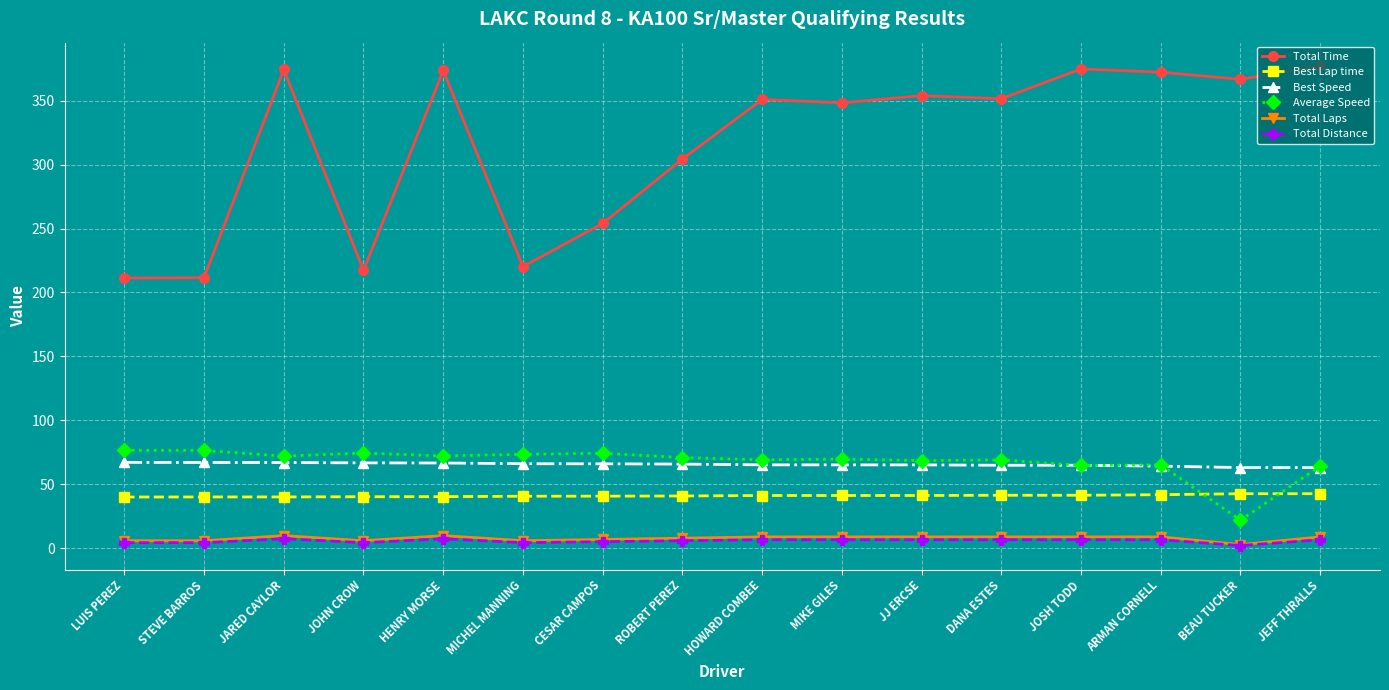

What is the difference between the Best Speed values at MICHEL MANNING and HOWARD COMBEE?

0.9